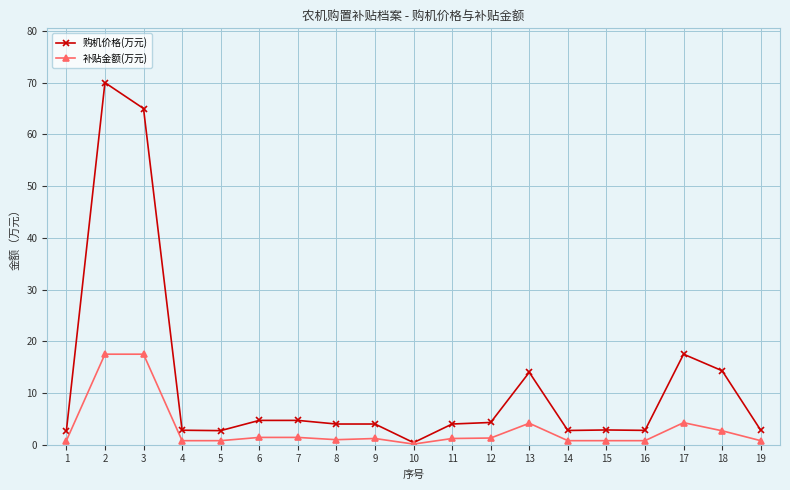

True or false: 补贴金额(万元) has more than 0 interior local peaks.

True